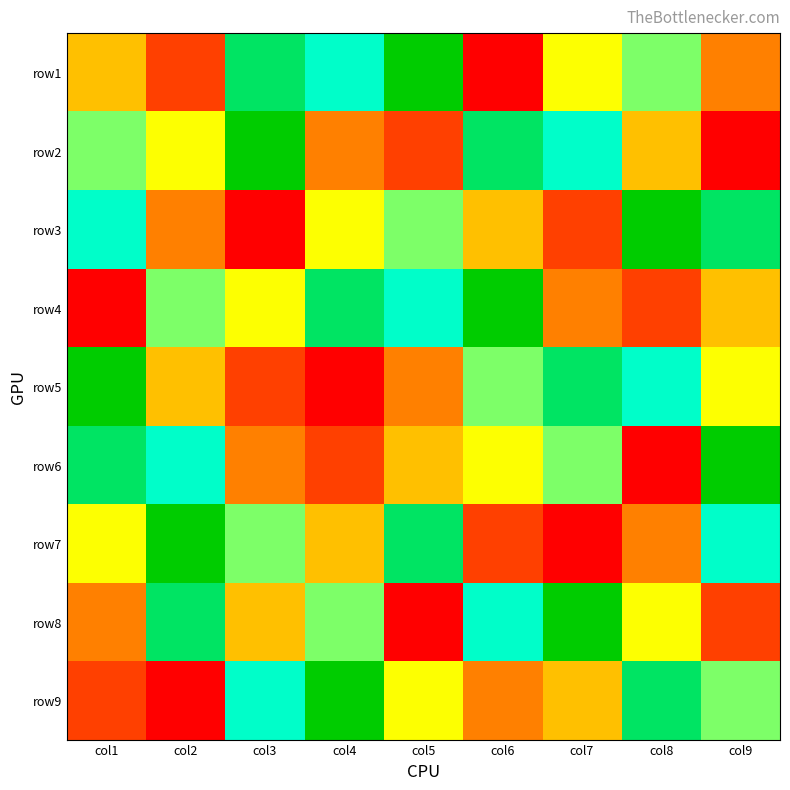

What is the total value across all series at col6?

45